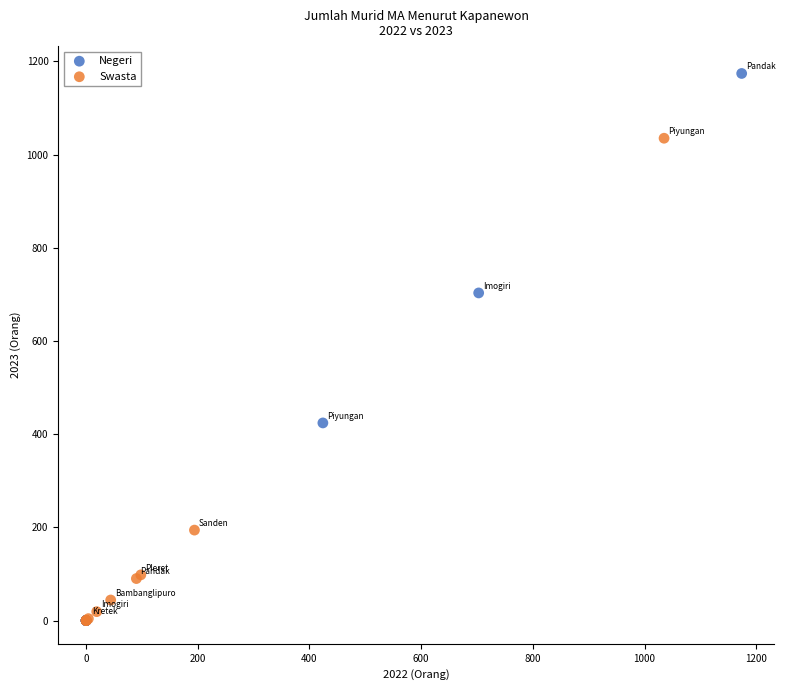

Which series has the widest spread of Y values?

Negeri